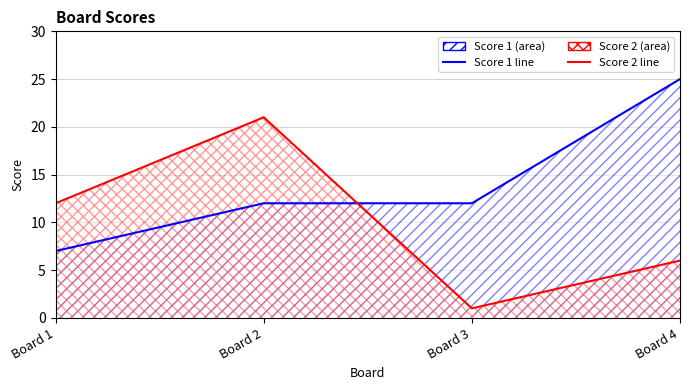

How many Score 1 values are between 12 and 25?

3